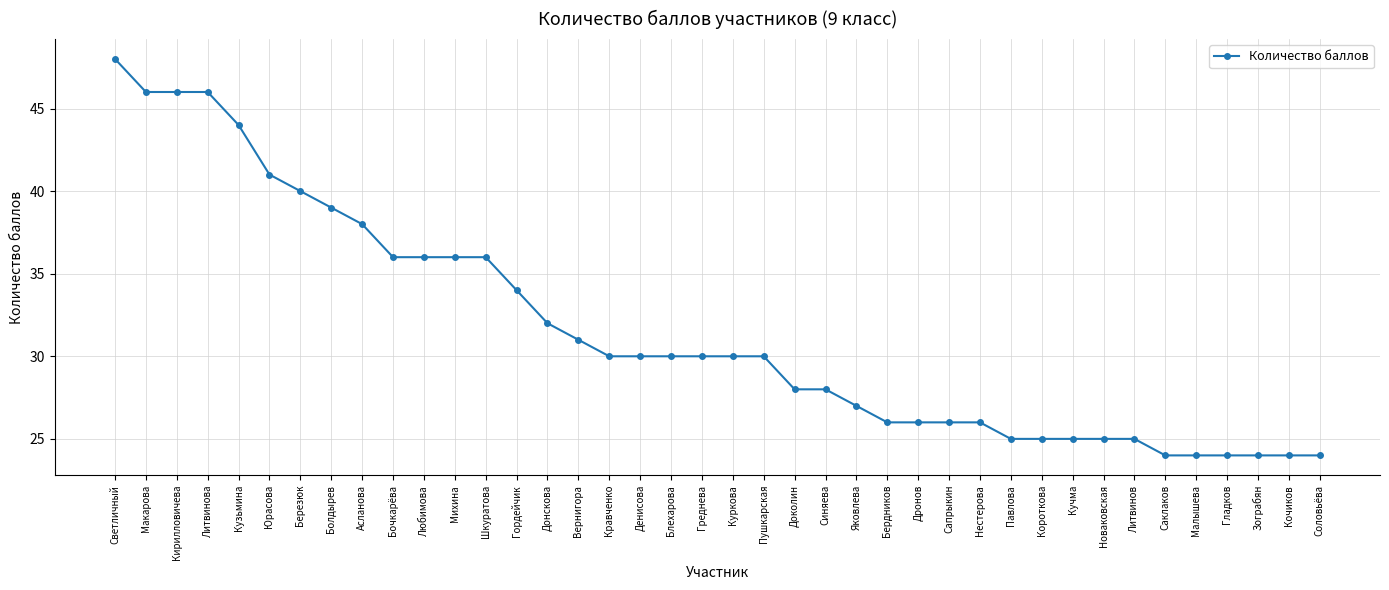

What value does the data have at Кочиков, to the nearest 10?

20